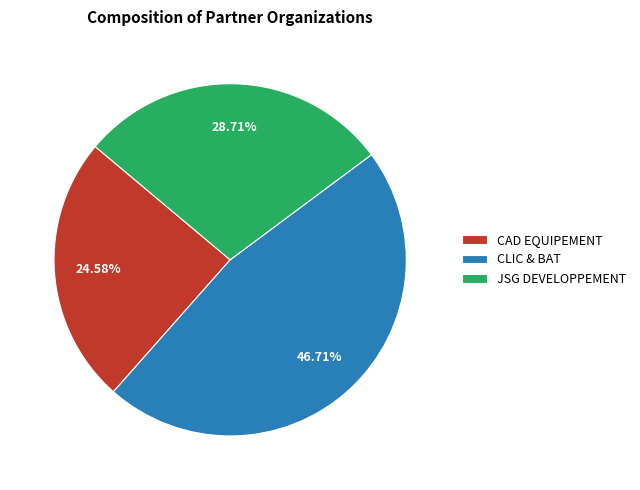

Is it true that JSG DEVELOPPEMENT is 29% of the pie?

True